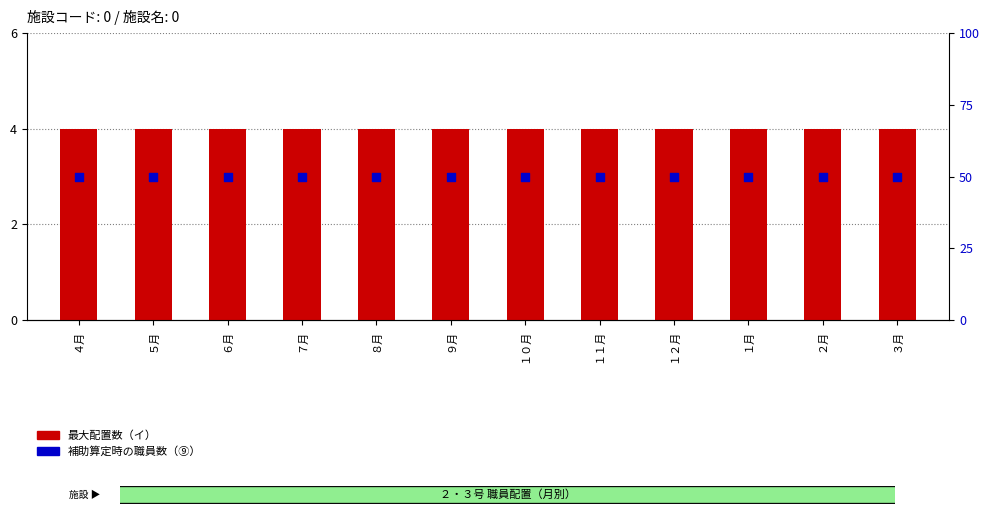

Which series contains the lowest Y value?

最大配置数（イ）